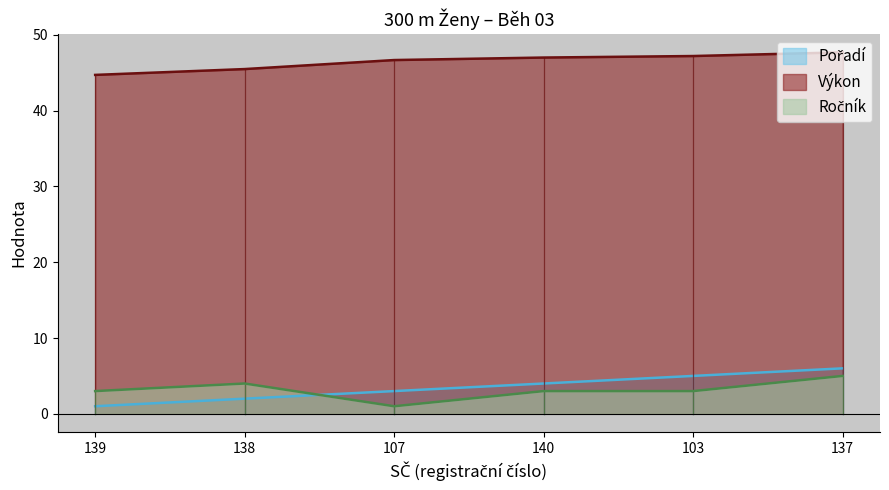

Is the value of Pořadí at 140 greater than the value of Ročník at 140?

Yes